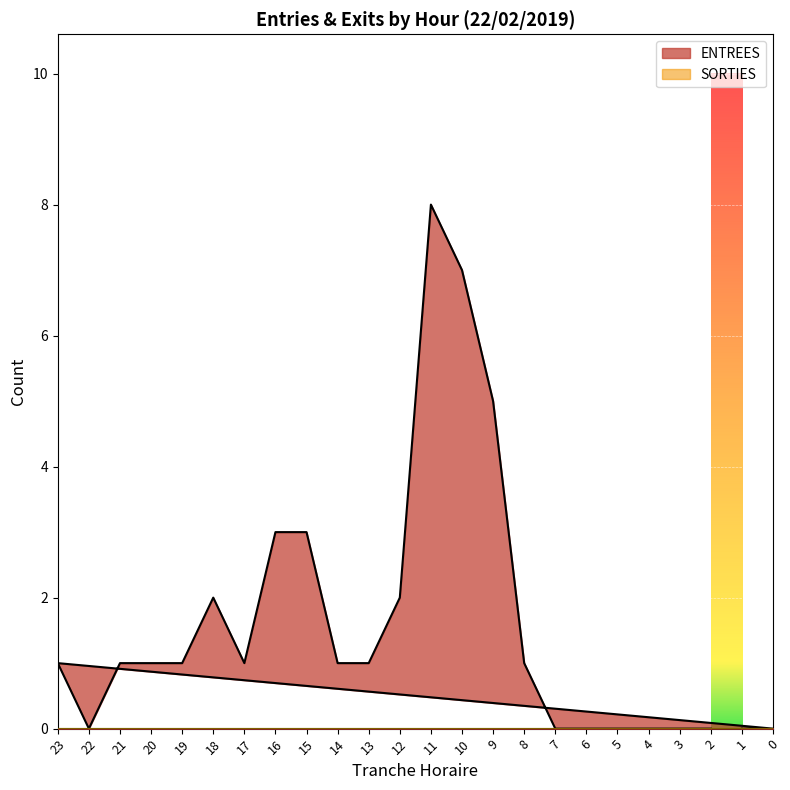

Where does the data first go above 1?

9